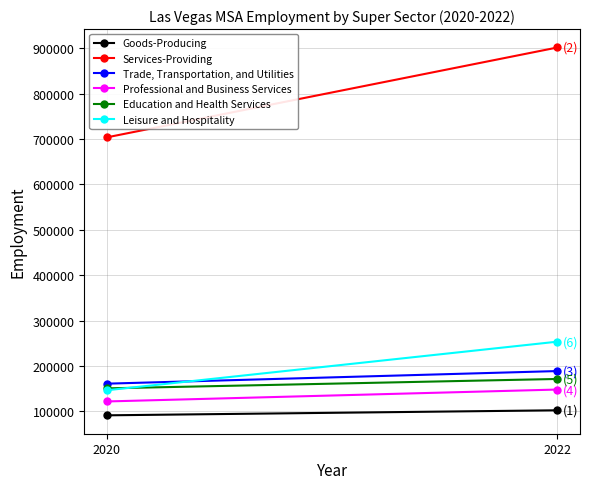

Which series has the widest spread of values?

Services-Providing